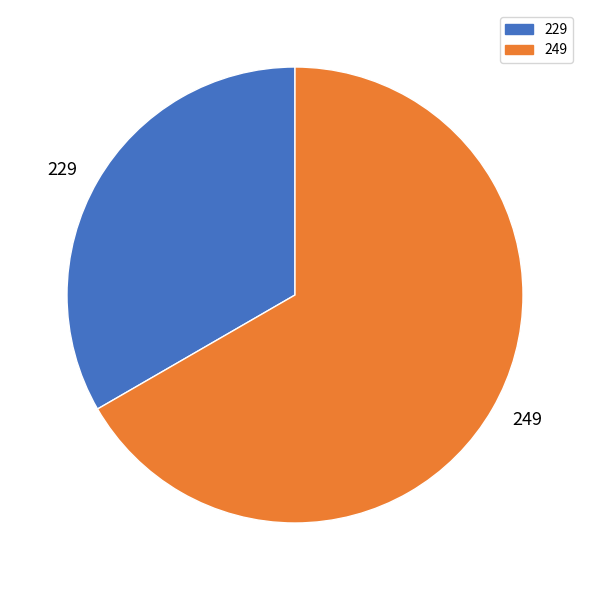

Which has a higher value, 249 or 229?

249